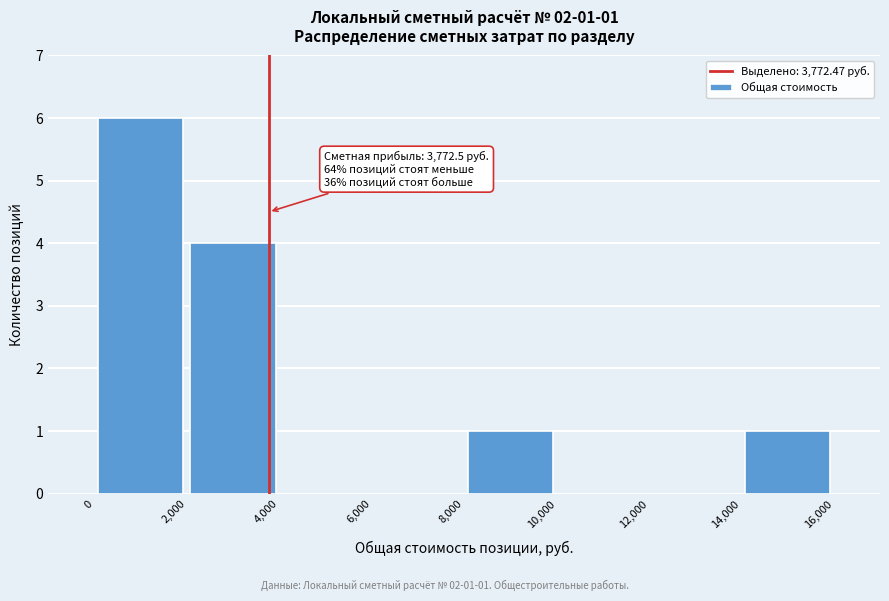

Which range on the x-axis has the tallest bar?

0 to 2,000